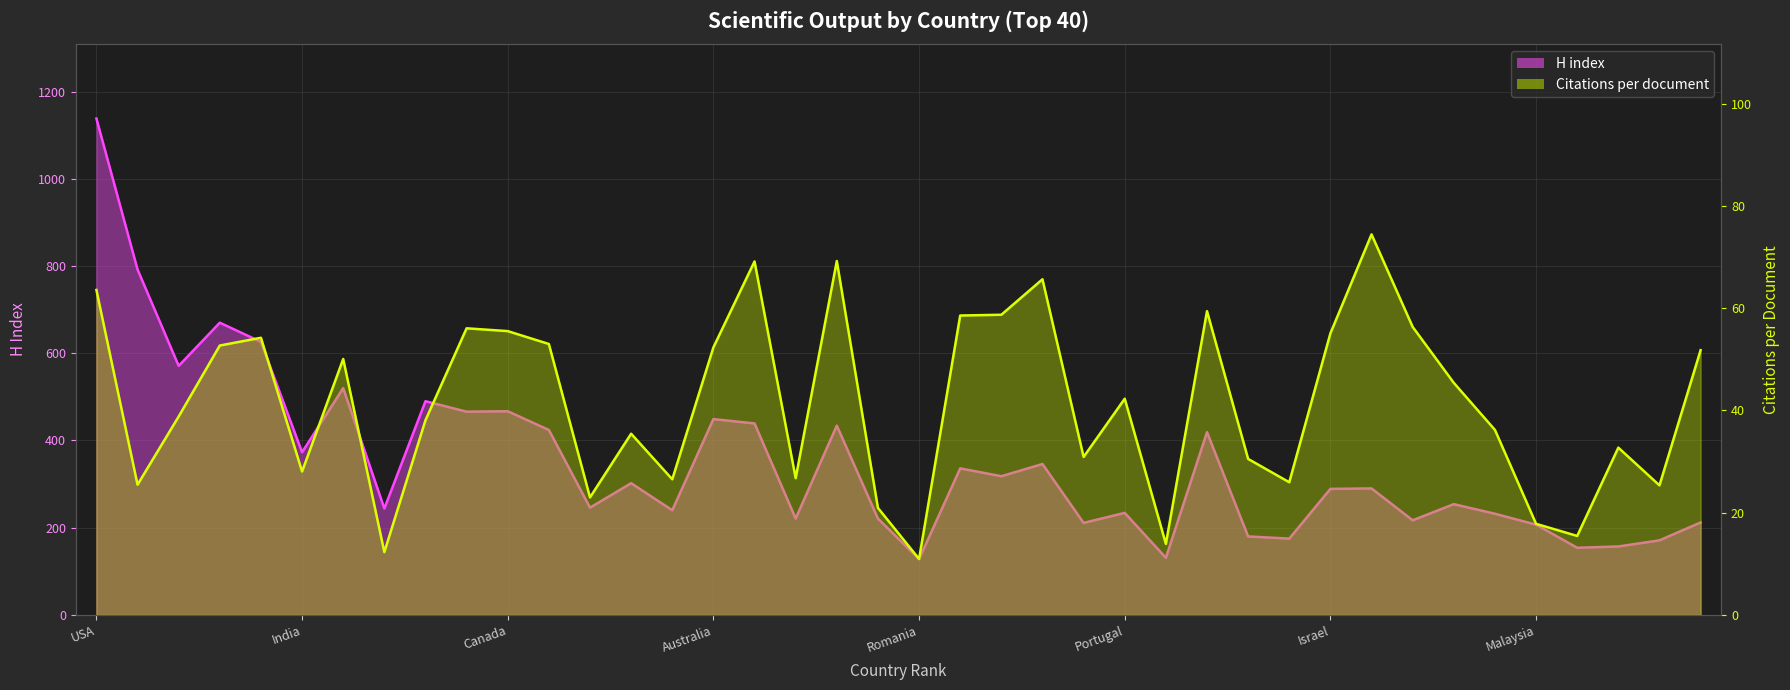

What are all the series names shown in the legend?

H index (line), Citations per document (line)